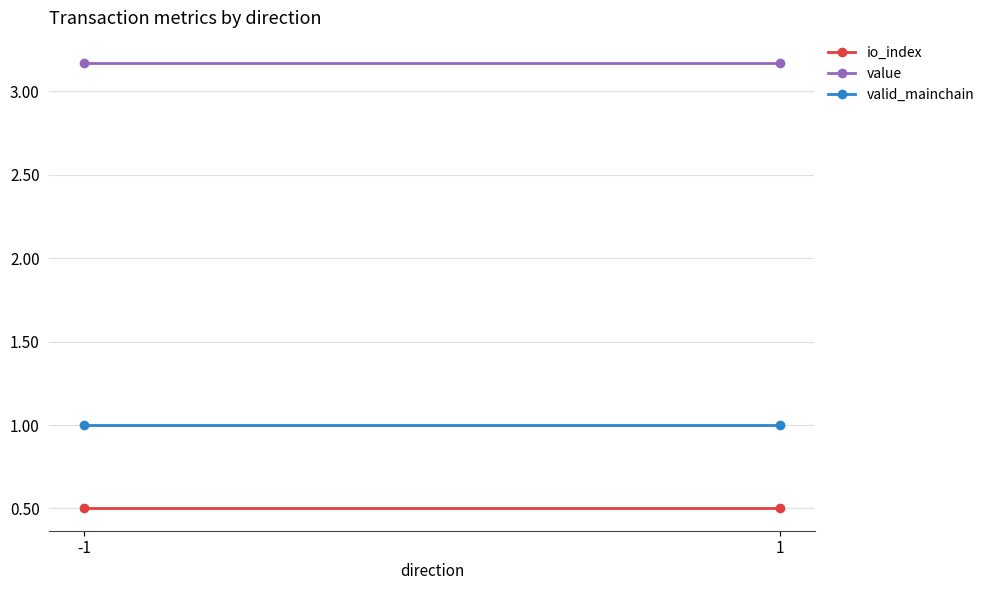

What are all the series names shown in the legend?

io_index, value, valid_mainchain